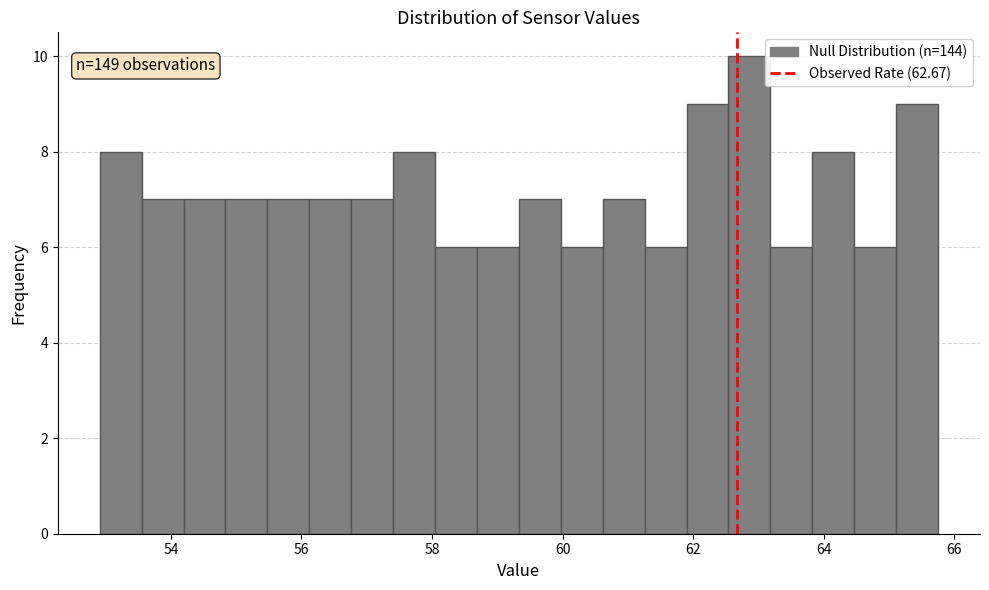

Read against the x-axis, roughly where is the centre of the tallest bar?

62.8